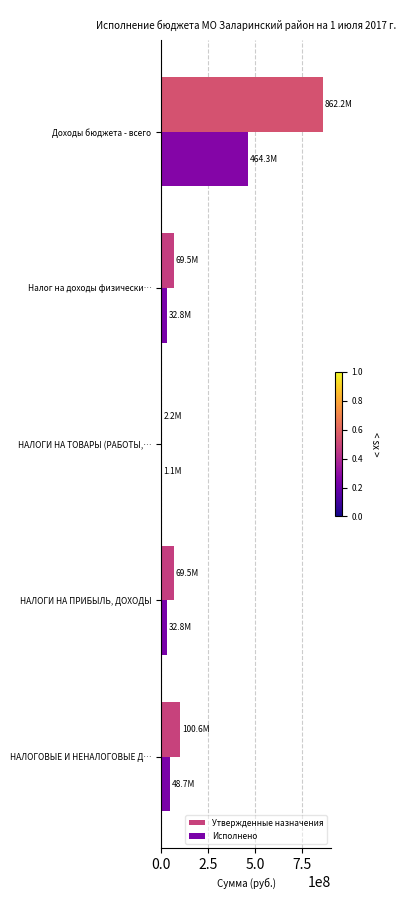

The Утвержденные назначения series shows 273725460.6 at Доходы бюджета - всего. True or false?

False